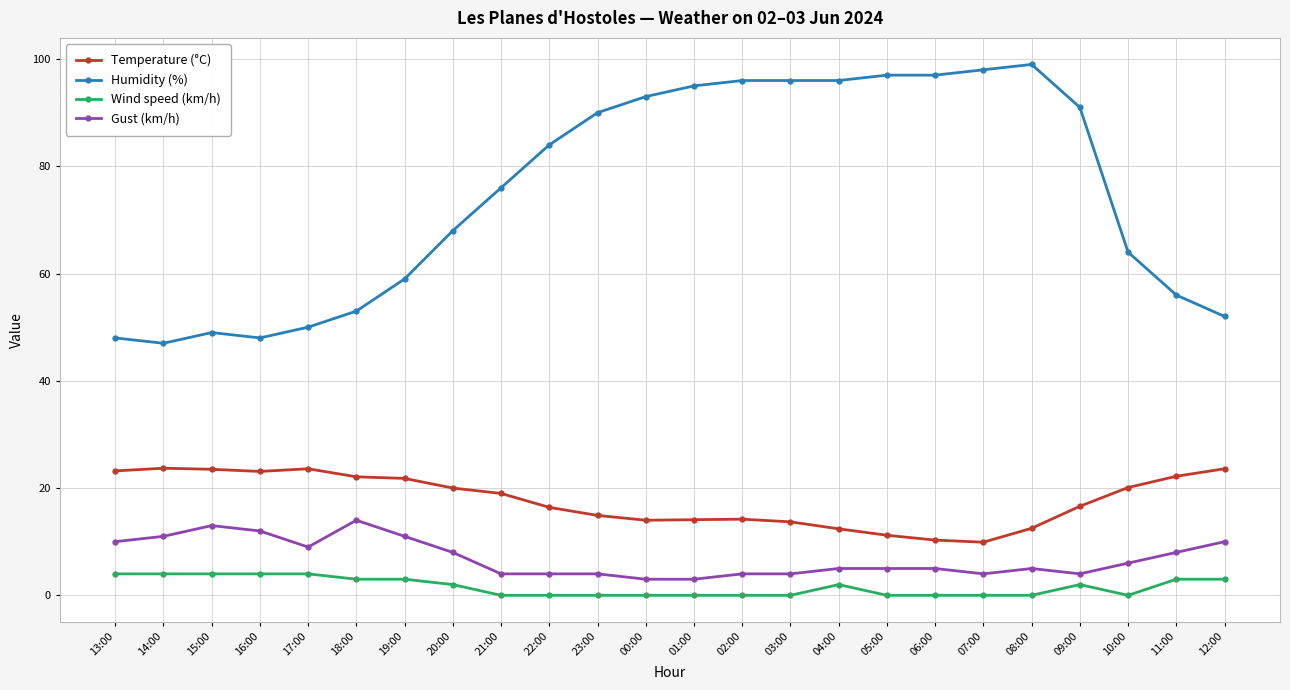

Is the value of Gust (km/h) at 23:00 greater than the value of Humidity (%) at 14:00?

No